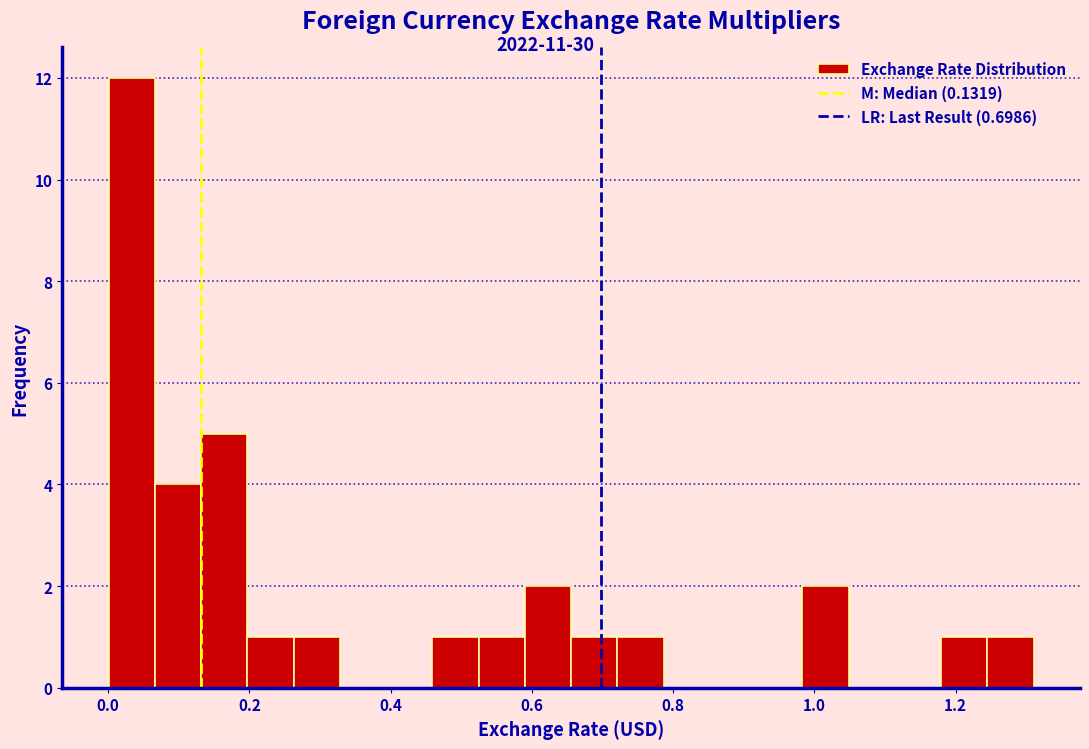

Around what value on the x-axis is the tallest bar? Give the approximate position of its centre, as read against the axis.

0.04